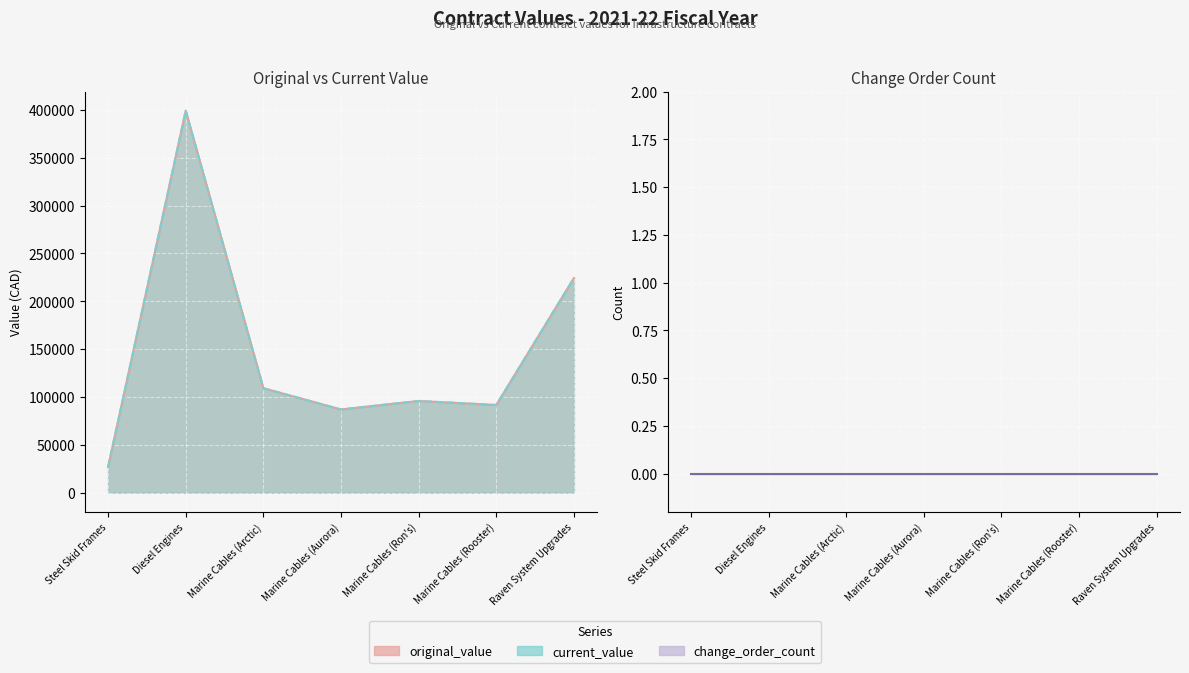

True or false: original_value and current_value cross at least once.

False